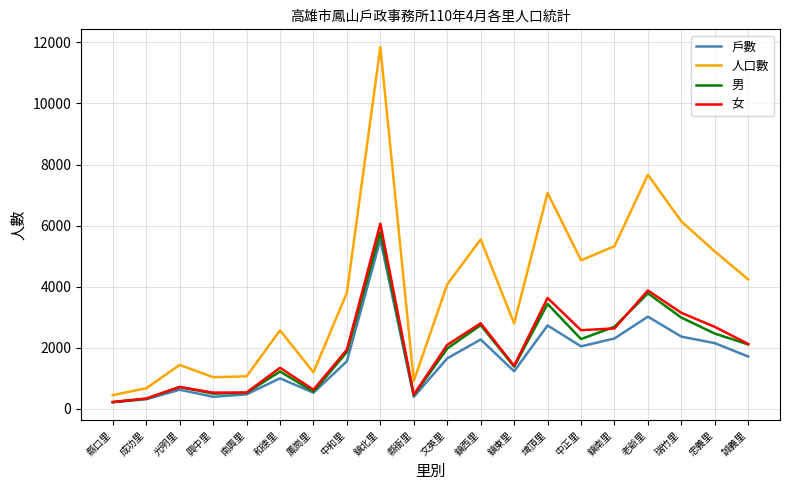

At which label does 男 reach its minimum?

縣口里